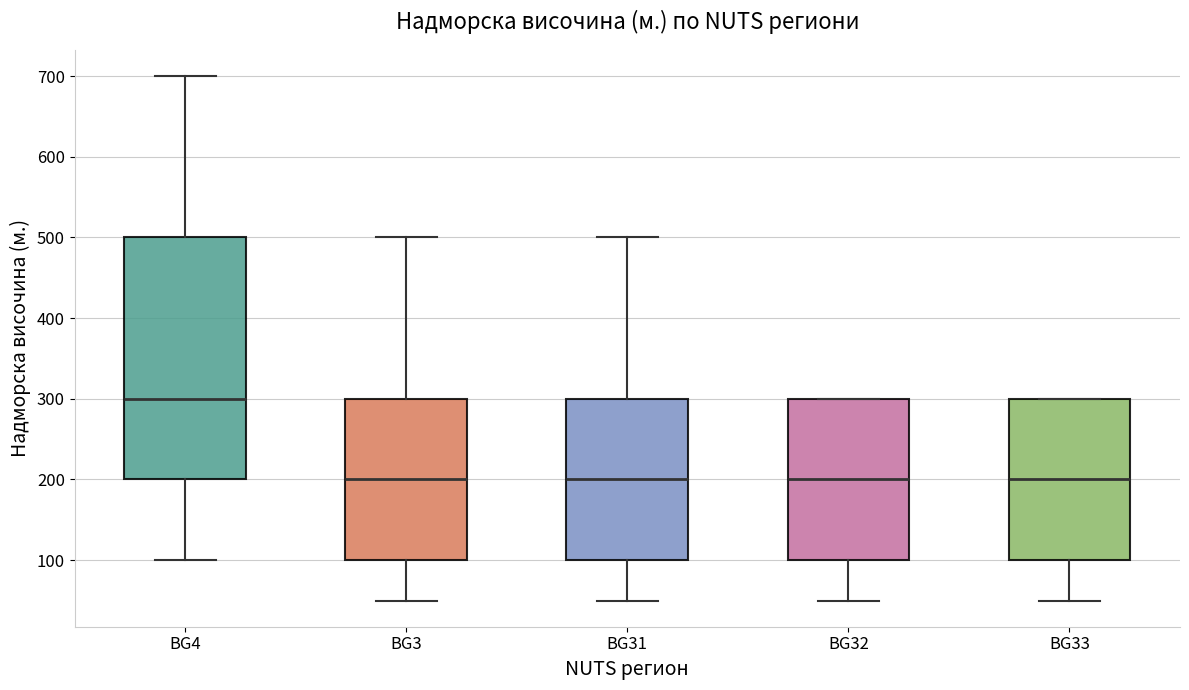

Reading left to right, transcribe this box plot: for each box, give where its median line is, the range the box spans, and where its two whiskers end, as read against the y-axis. The values are not printed on the chart, so give them approximately, as read against the axis.

BG4: median 300, box 200 to 500, whiskers 100 to 700
BG3: median 200, box 100 to 300, whiskers 50 to 500
BG31: median 200, box 100 to 300, whiskers 50 to 500
BG32: median 200, box 100 to 300, whiskers 50 to 300
BG33: median 200, box 100 to 300, whiskers 50 to 300